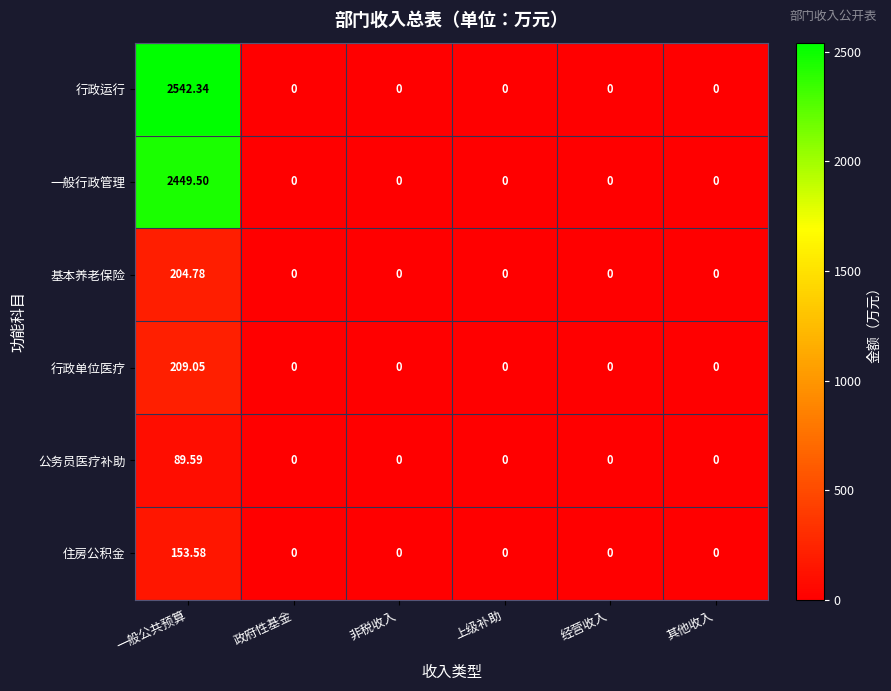

Between 一般公共预算 and 经营收入, which series saw the biggest shift?

行政运行